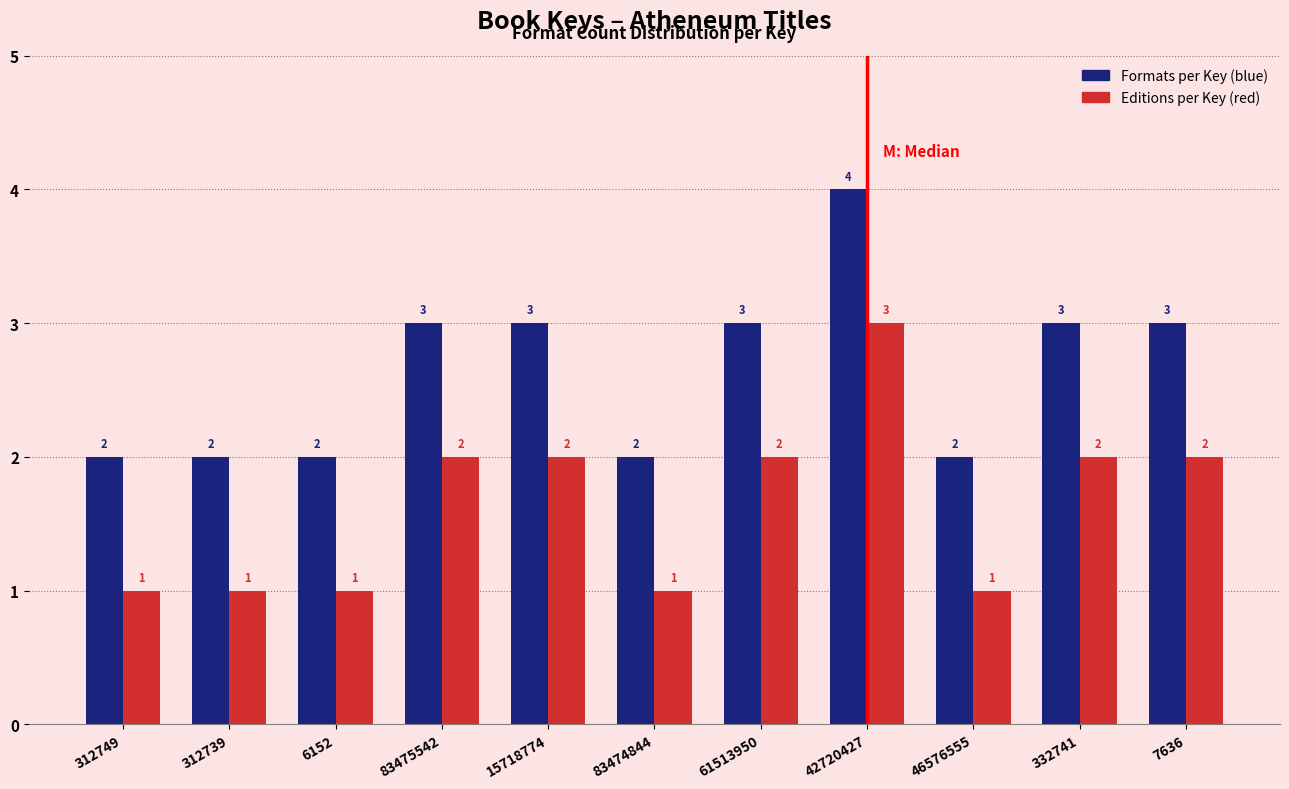

Reading right to left, list all the values displayed in this chart.

Formats per Key (blue): 7636=3	332741=3	46576555=2	42720427=4	61513950=3	83474844=2	15718774=3	83475542=3	6152=2	312739=2	312749=2
Editions per Key (red): 7636=2	332741=2	46576555=1	42720427=3	61513950=2	83474844=1	15718774=2	83475542=2	6152=1	312739=1	312749=1